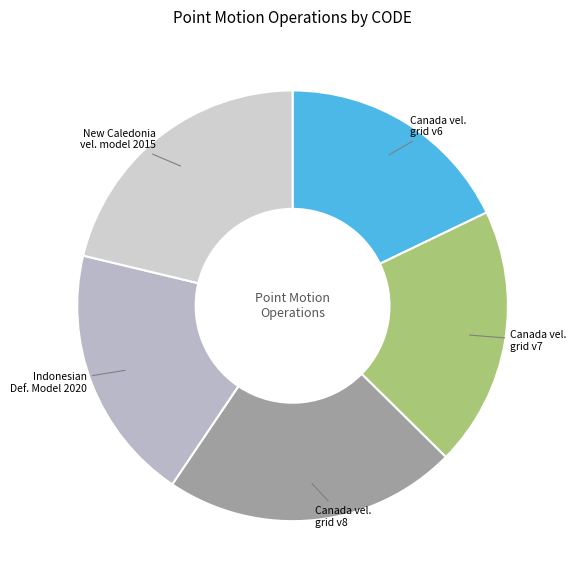

Count the number of slices in the pie.

5